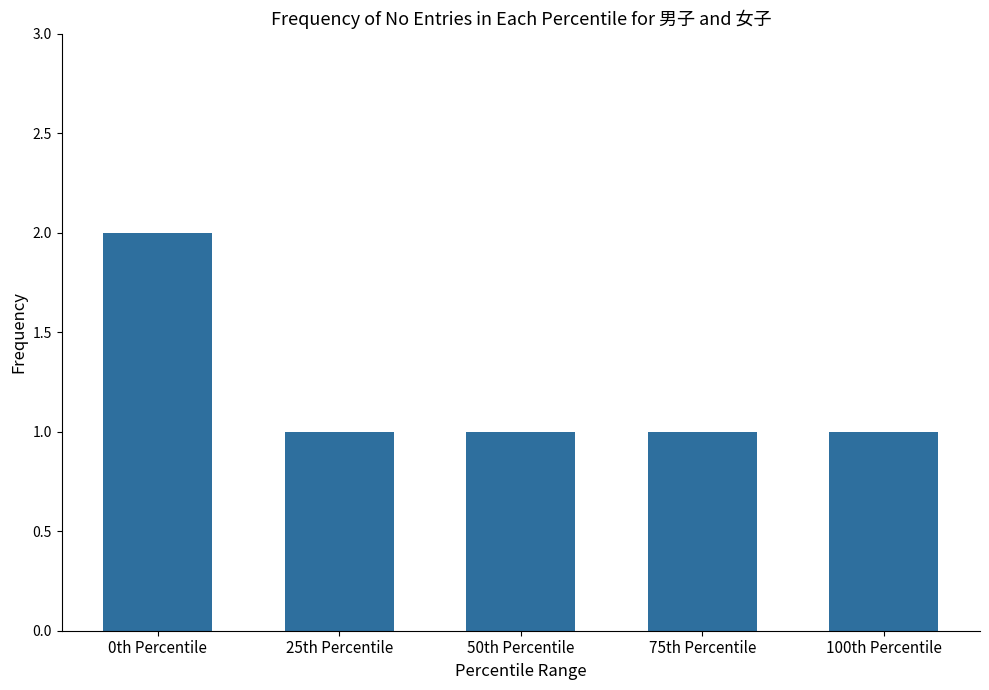

True or false: the data shows 1 at 0th Percentile.

False